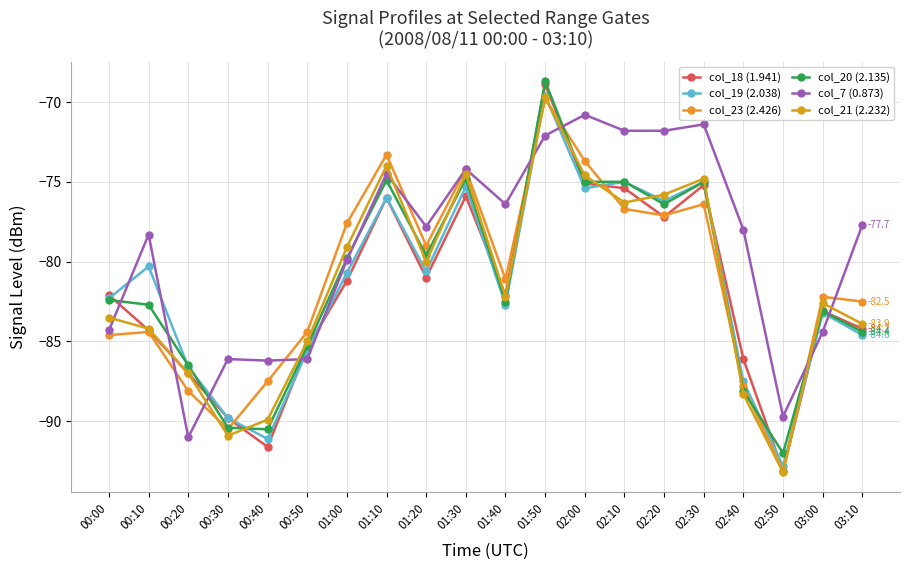

What is the sum of all col_7 (0.873) values?

-1582.5